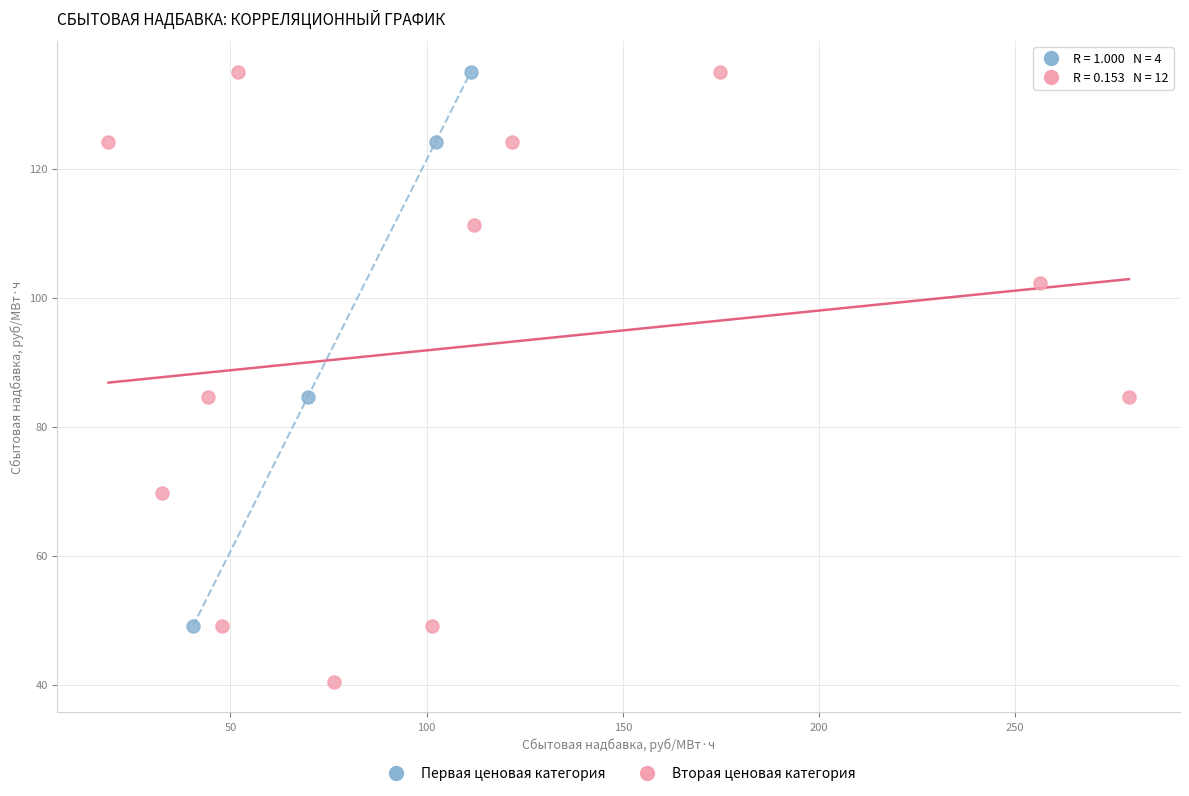

Which series reaches the minimum Y coordinate?

Вторая ценовая категория